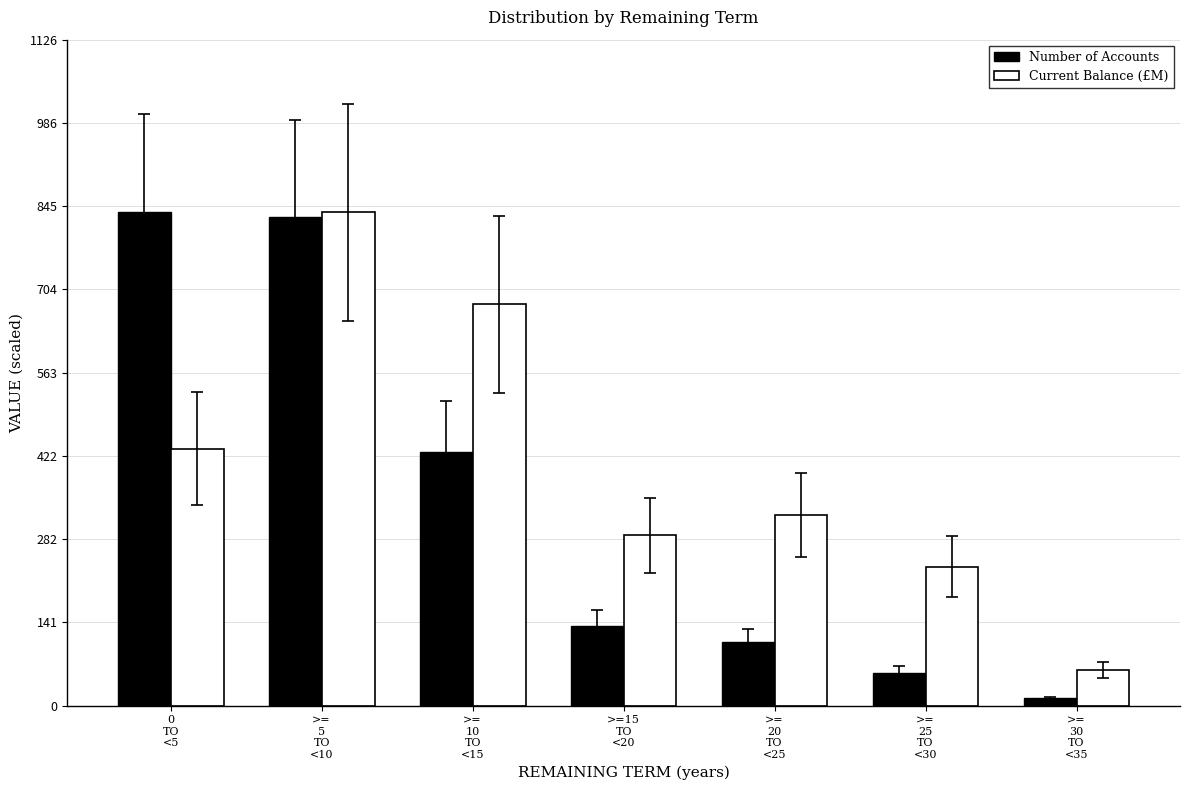

List the series in order of their overall mean, highest first.

Current Balance (£M), Number of Accounts